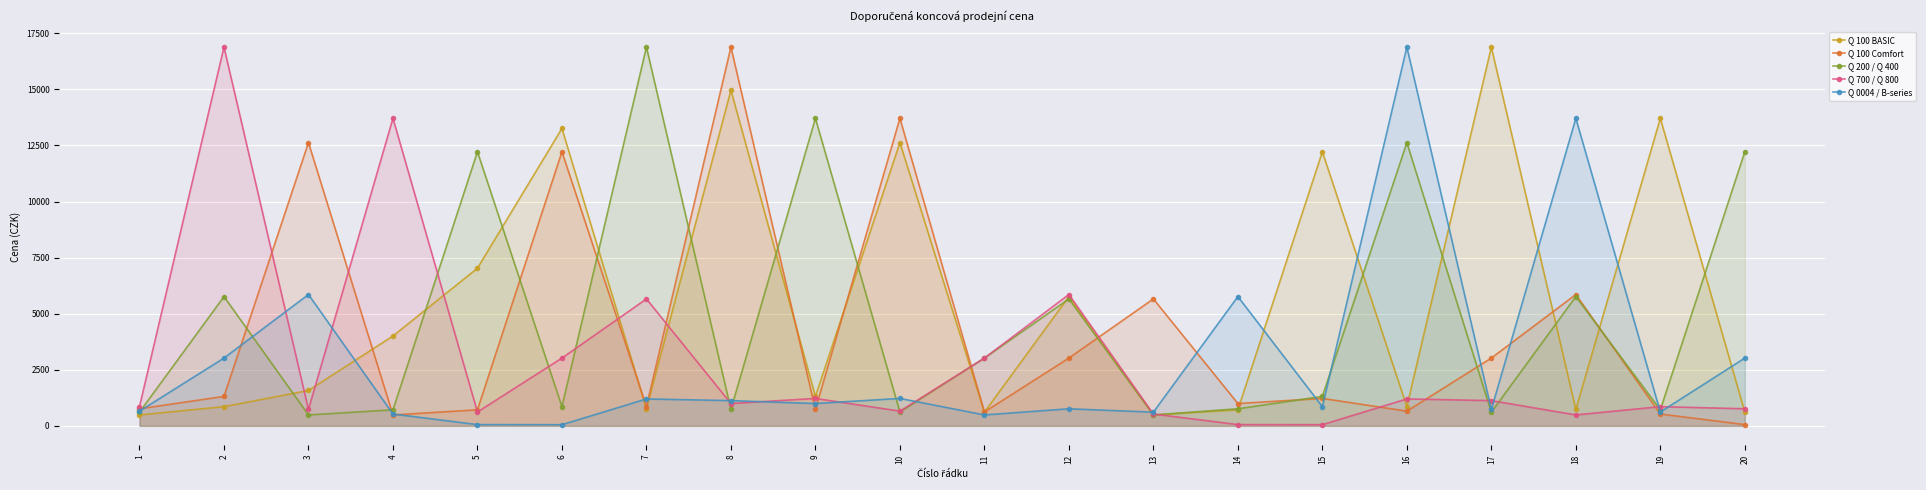

What is the sum of all Q 100 BASIC values?

109456